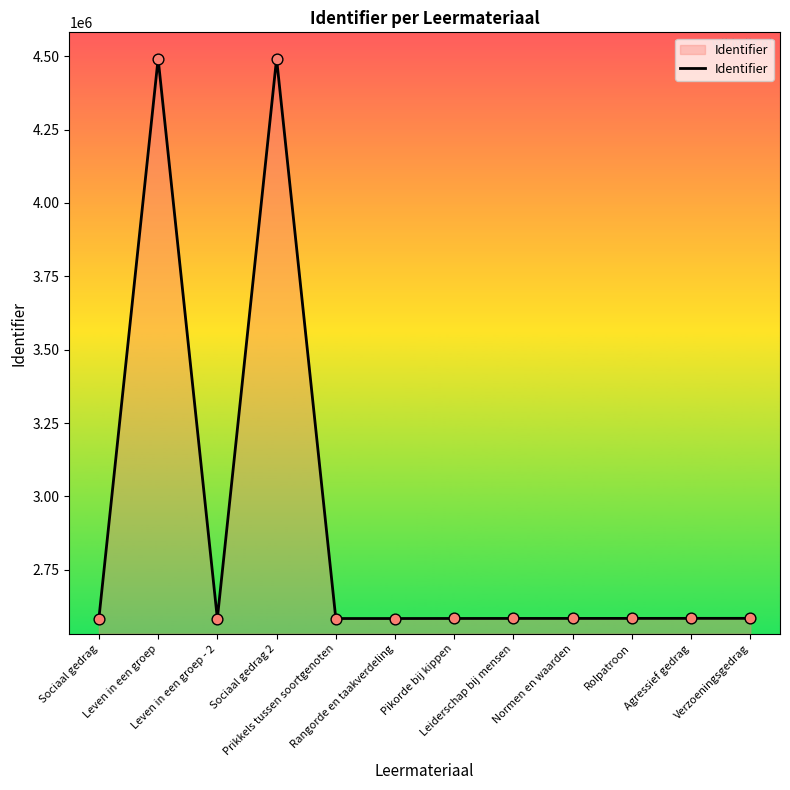

What is the ratio of the value at Normen en waarden to the value at Rolpatroon?

1.0